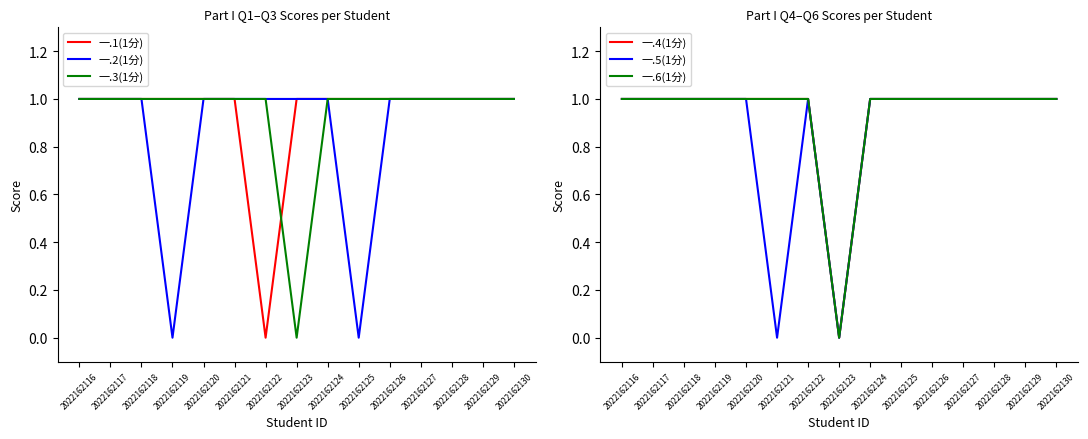

The 一.3(1分) series shows 0 at 2022162118. True or false?

False